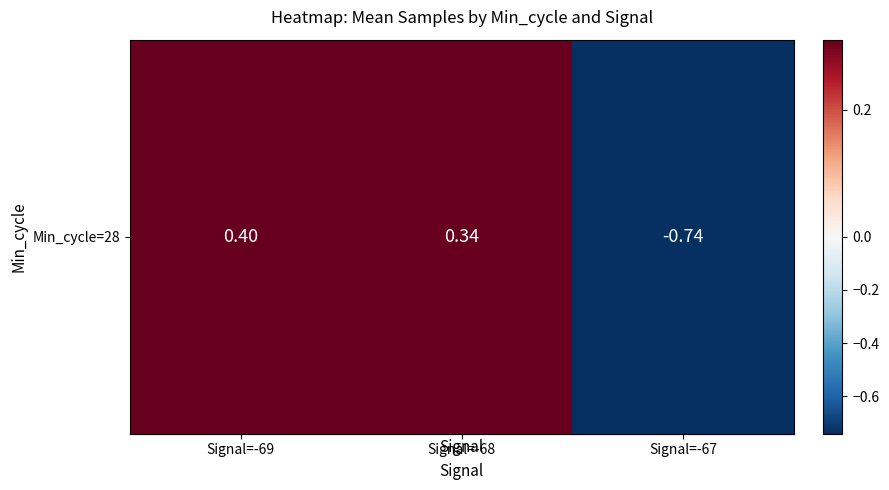

What is the difference between the values at Signal=-68 and Signal=-67?

1.1